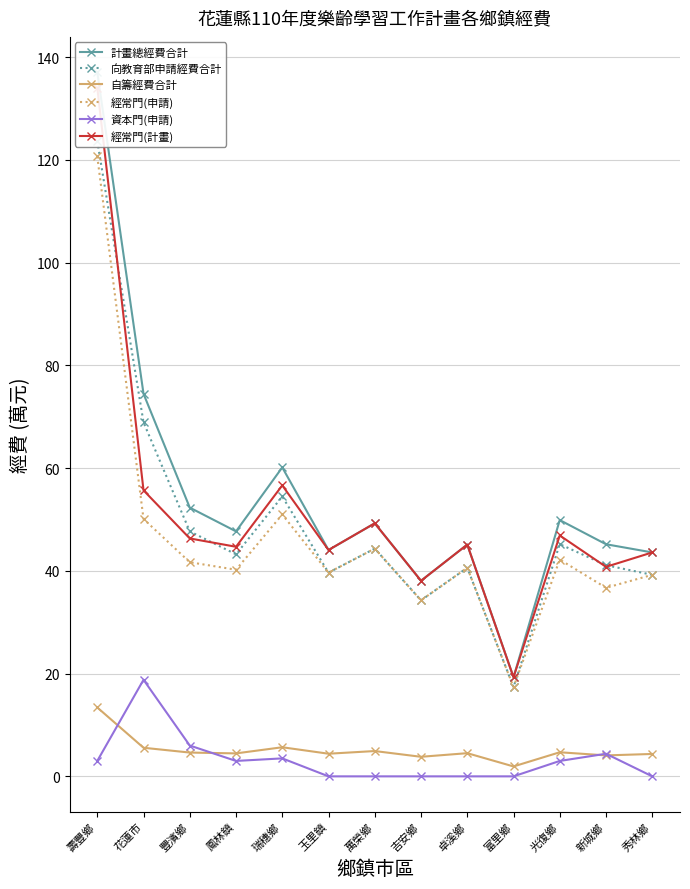

True or false: 經常門(申請) has more than 2 interior local peaks.

True